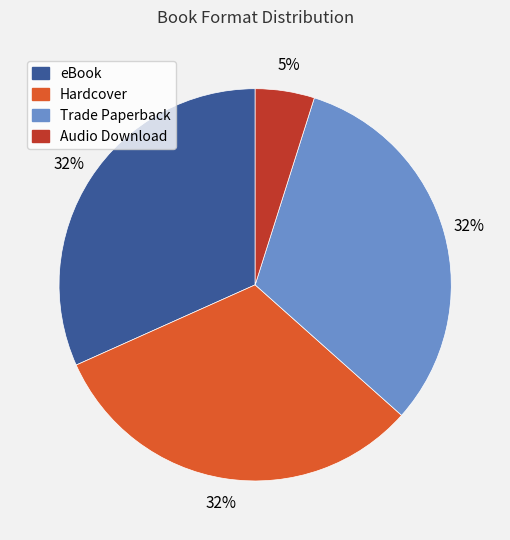

Count the number of slices in the pie.

4